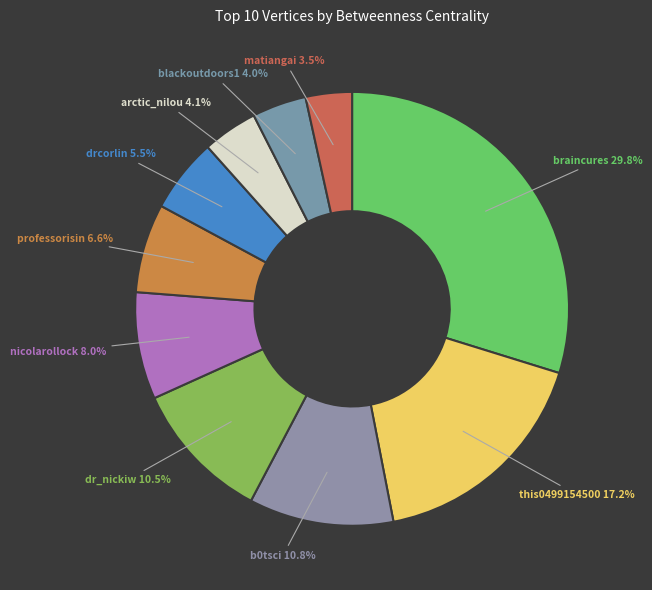

Is there any slice that represents more than half of the pie?

No